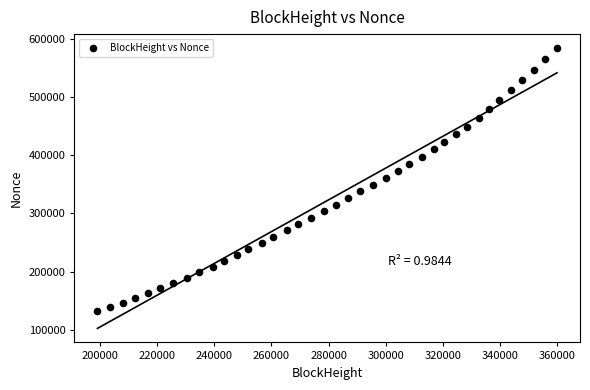

What is the range of Y values (max minus min)?

451505